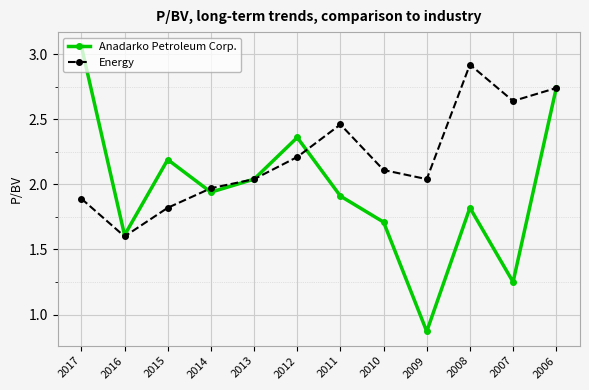

What is the spread (max minus min) of values at 2007?

1.4